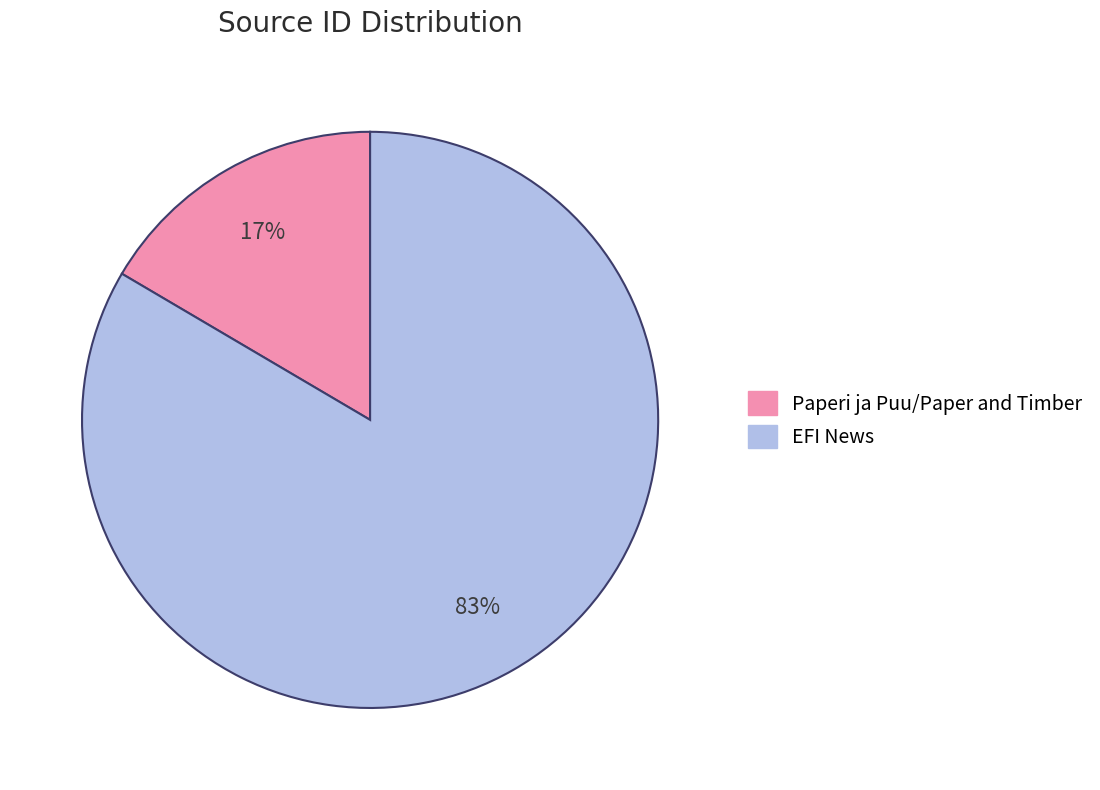

Count the number of slices in the pie.

2